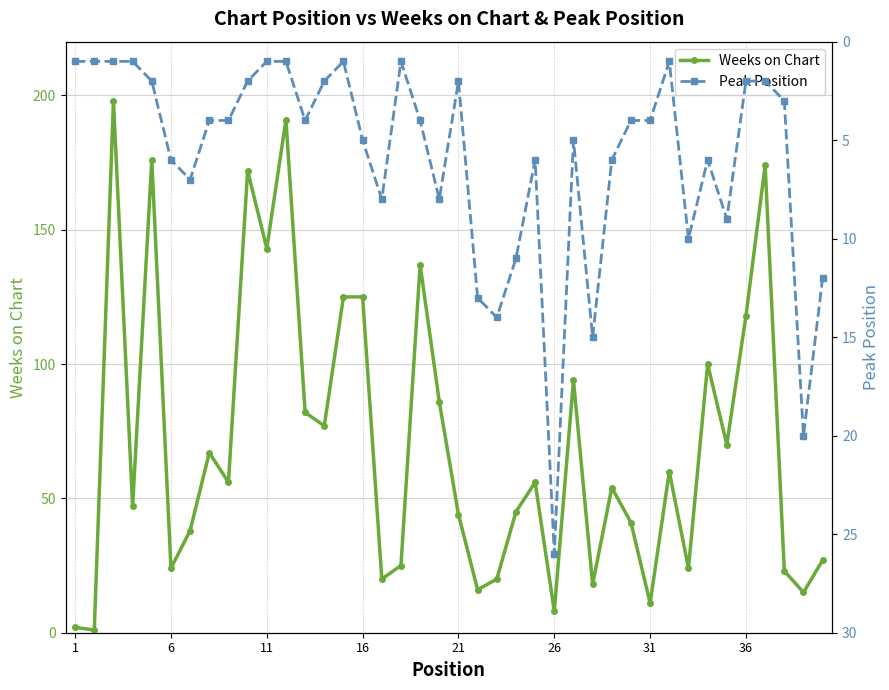

What is the difference between the maximum and minimum values in the Peak Position series?

25